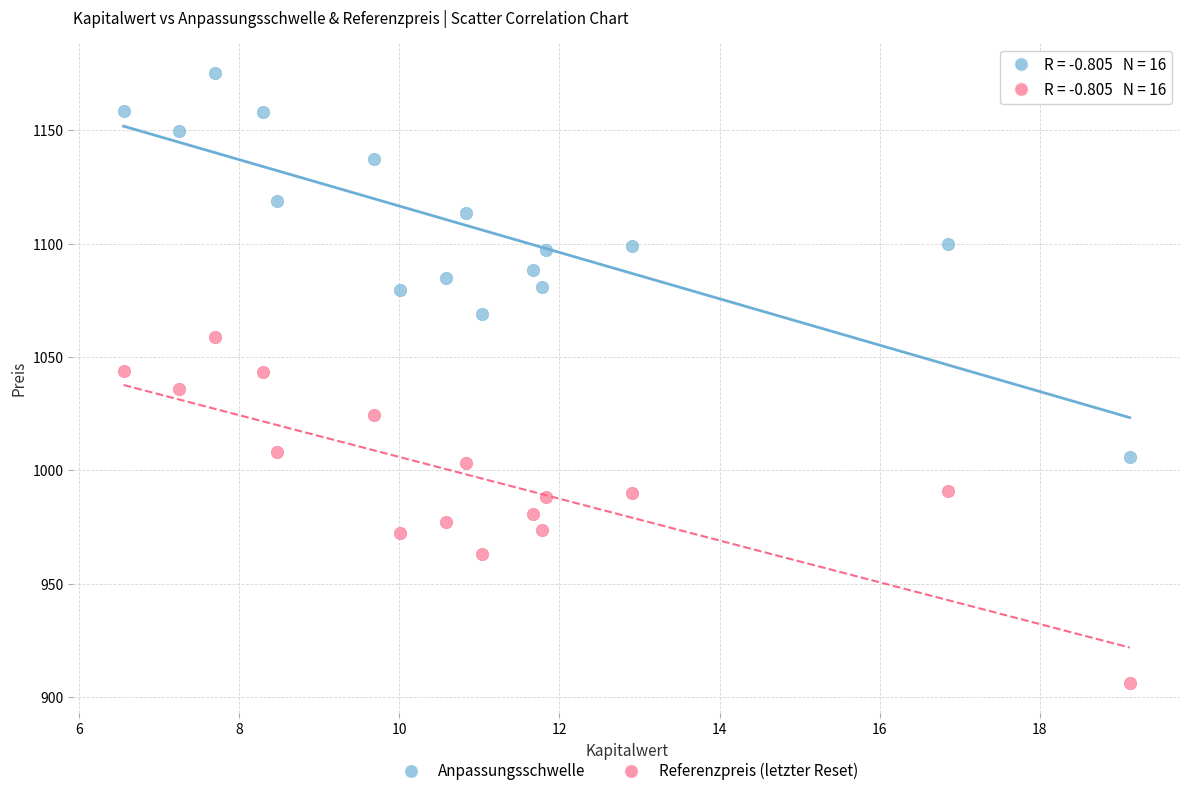

Across all data points, what is the range of X values (max minus min)?

12.6